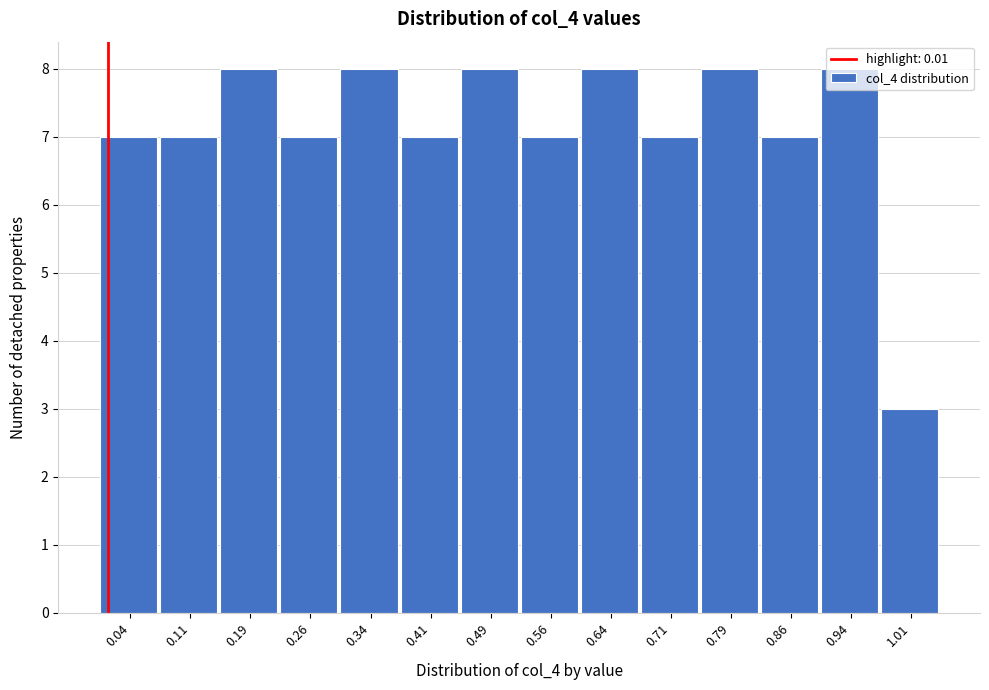

Reading left to right, transcribe this chart: for each bar, give the range it covers on the x-axis and its height. Neither the bar edges nor the heights are printed on the chart, so give them approximately, as read against the axes.

0.000 to 0.075: 7
0.075 to 0.150: 7
0.150 to 0.225: 8
0.225 to 0.300: 7
0.300 to 0.375: 8
0.375 to 0.450: 7
0.450 to 0.525: 8
0.525 to 0.600: 7
0.600 to 0.675: 8
0.675 to 0.750: 7
0.750 to 0.825: 8
0.825 to 0.900: 7
0.900 to 0.975: 8
0.975 to 1.050: 3